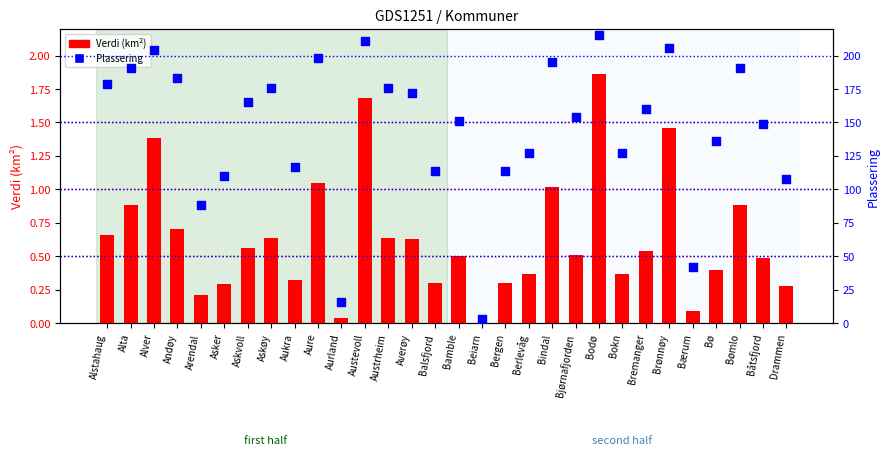

What is the total value across all series at Bremanger?

160.5